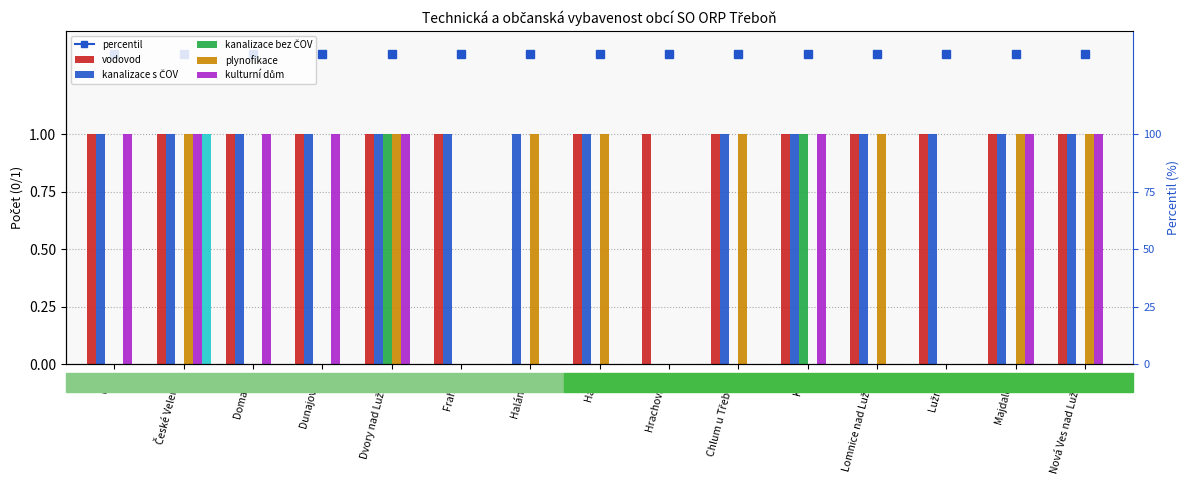

At which label does plynofikace reach its peak?

České Velenice